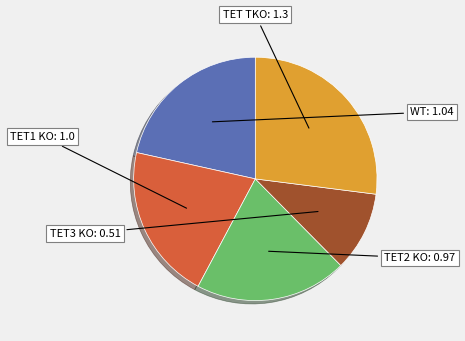

Is there any slice that represents more than half of the pie?

No